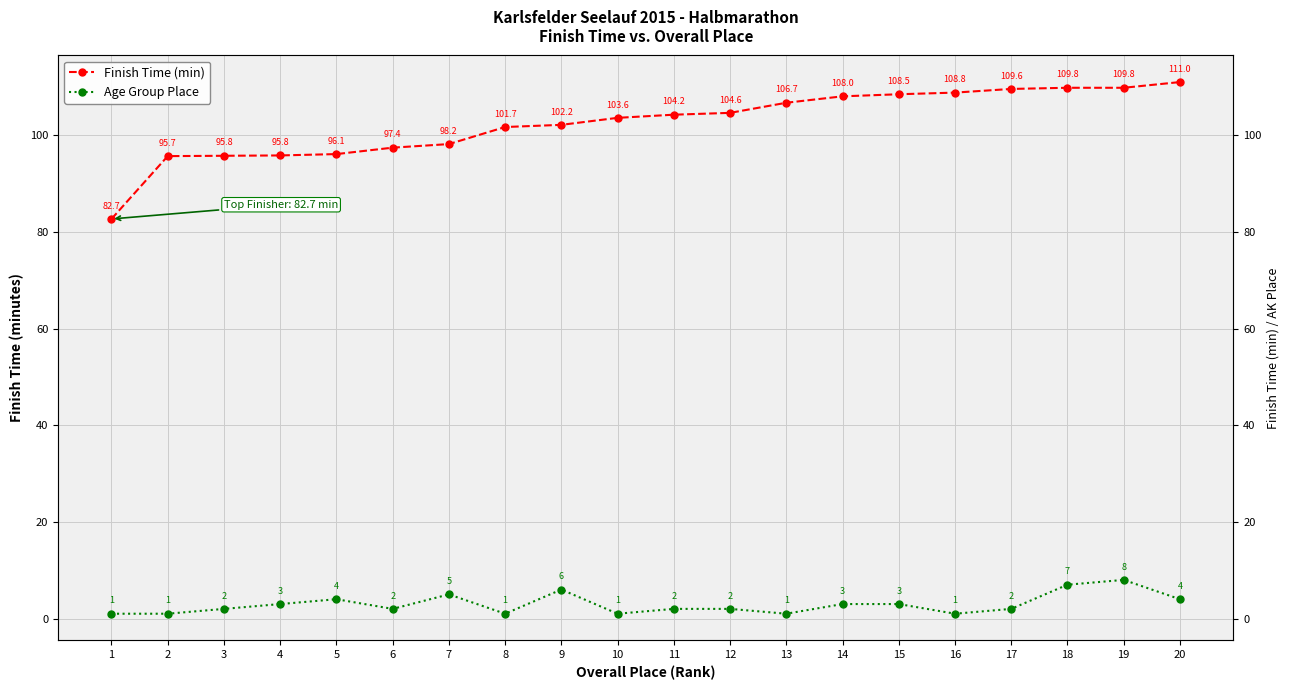

Rank the series by their maximum value, from lowest to highest.

Age Group Place, Finish Time (min)